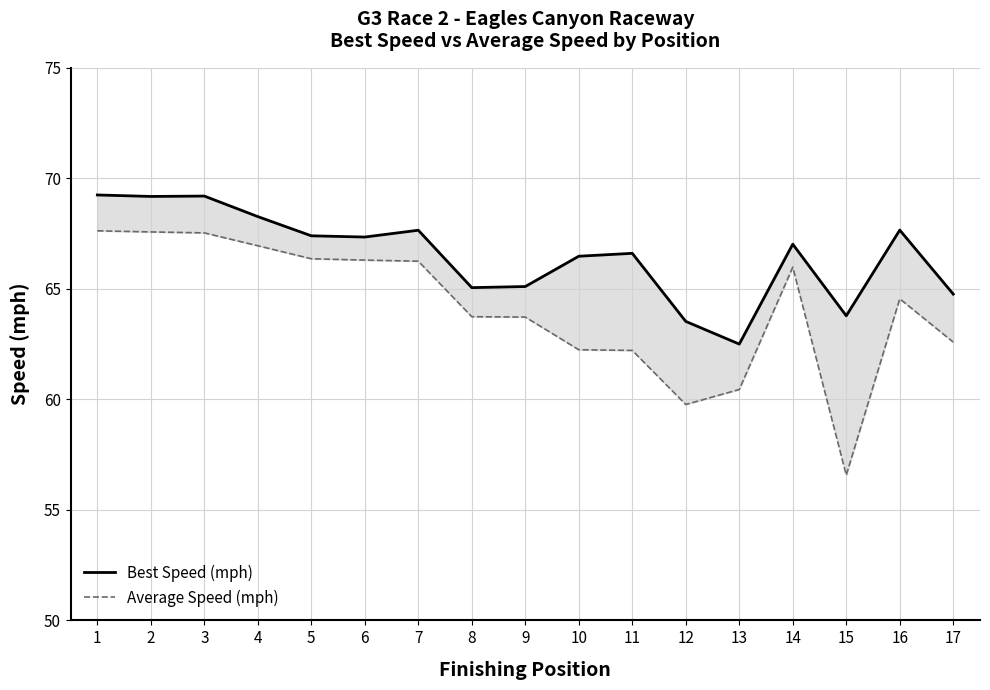

Is it true that Average Speed (mph) equals 37.3 at 15?

False